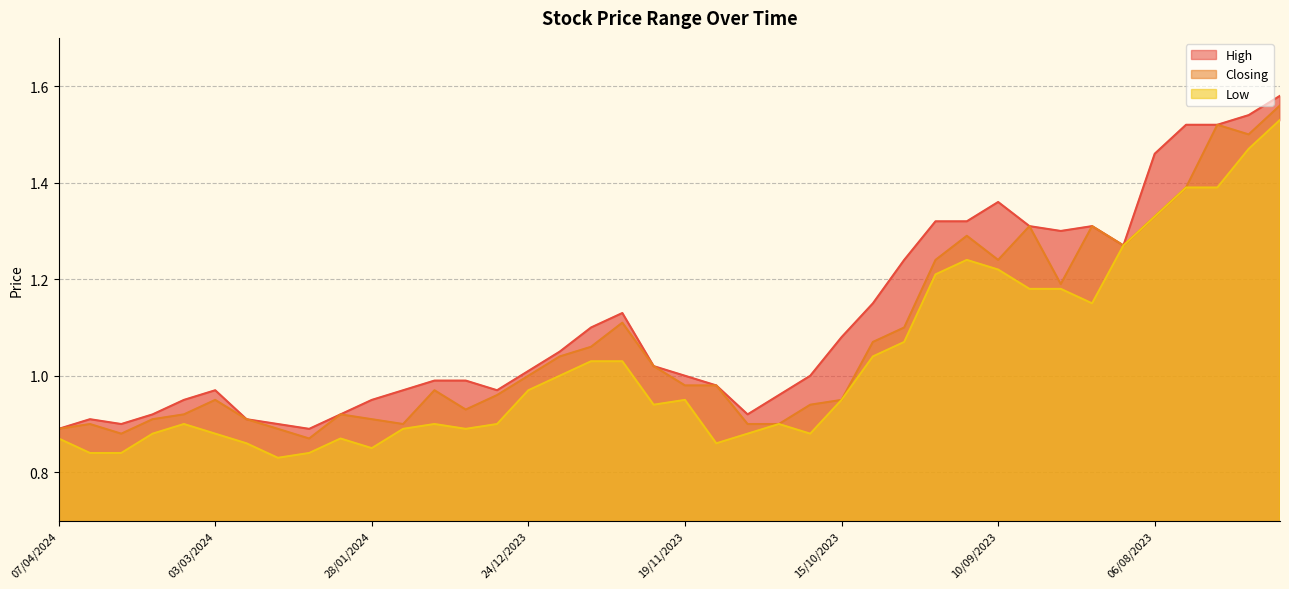

The value of Closing at 23/07/2023 is 2.0. True or false?

False